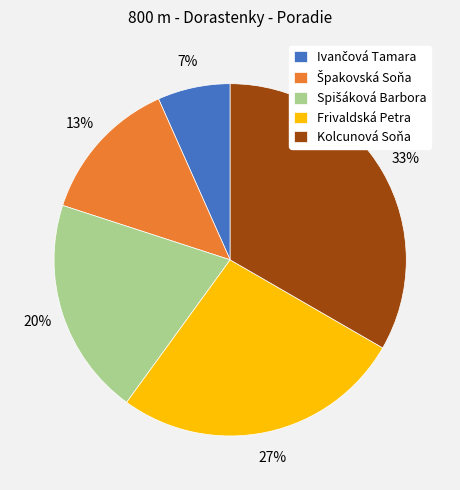

To the nearest percent, what portion does Frivaldská Petra represent?

27%